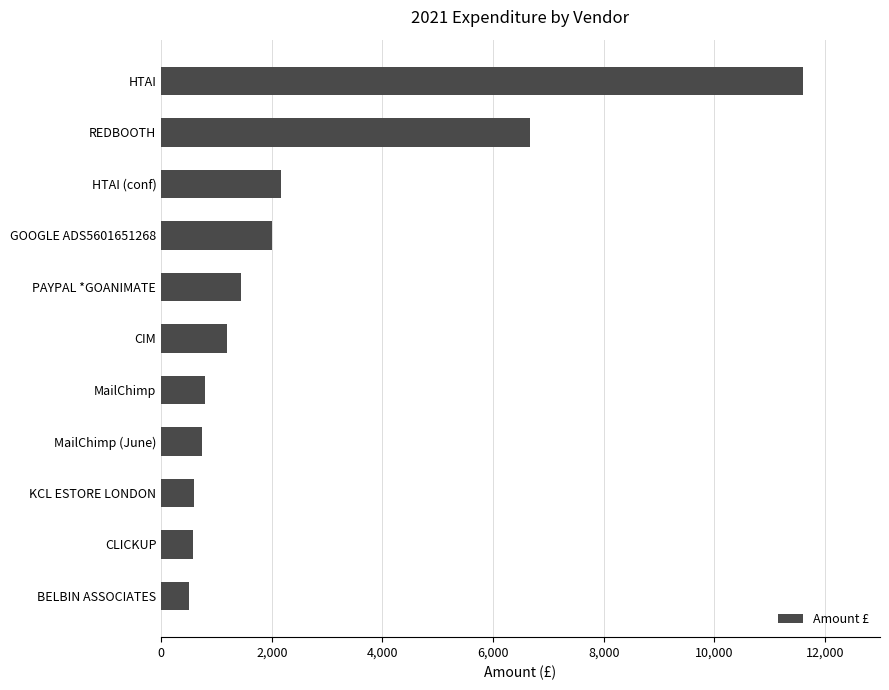

What is the difference between the maximum and second lowest values?

11021.0